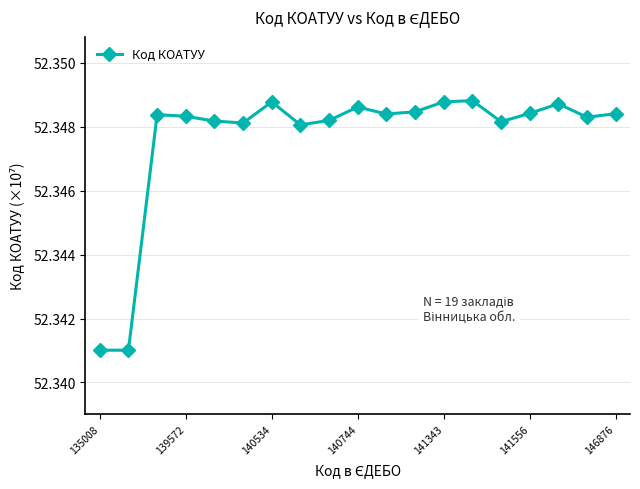

What is the sum of all values?

994.6